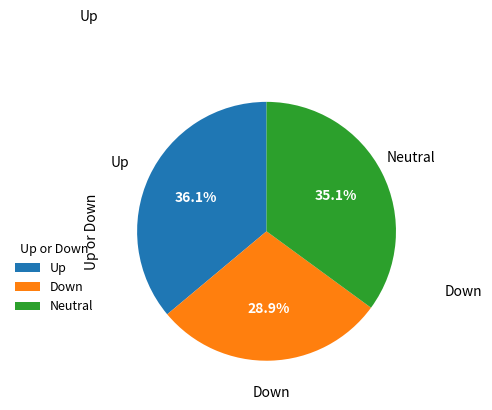

Does Up represent more than half of the total?

No